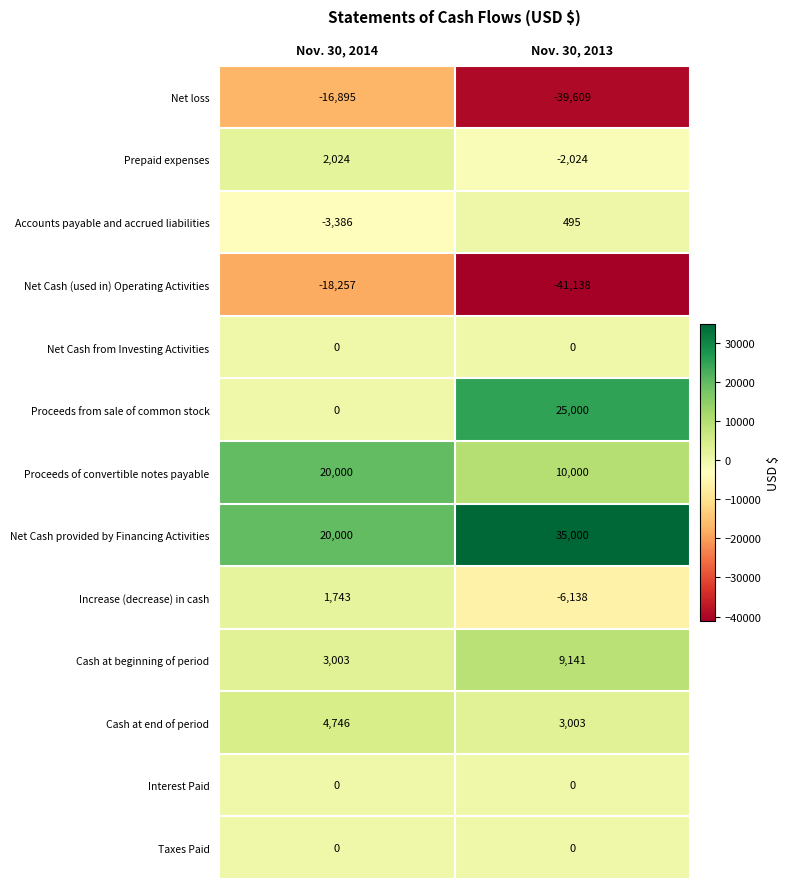

Is the value of Net Cash provided by Financing Activities at Nov. 30, 2014 greater than the value of Taxes Paid at Nov. 30, 2013?

Yes